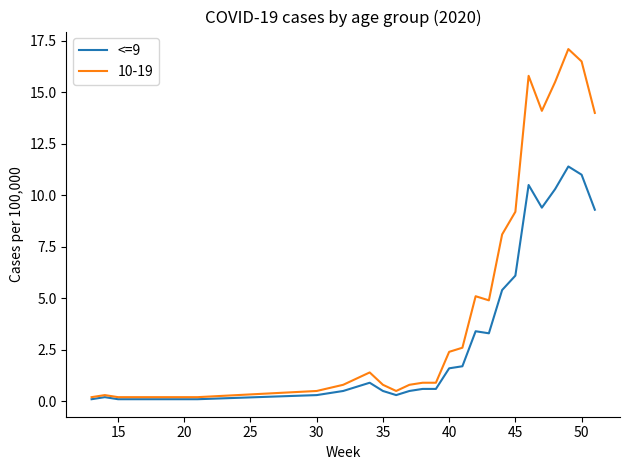

Rank the series by their maximum value, from lowest to highest.

<=9, 10-19